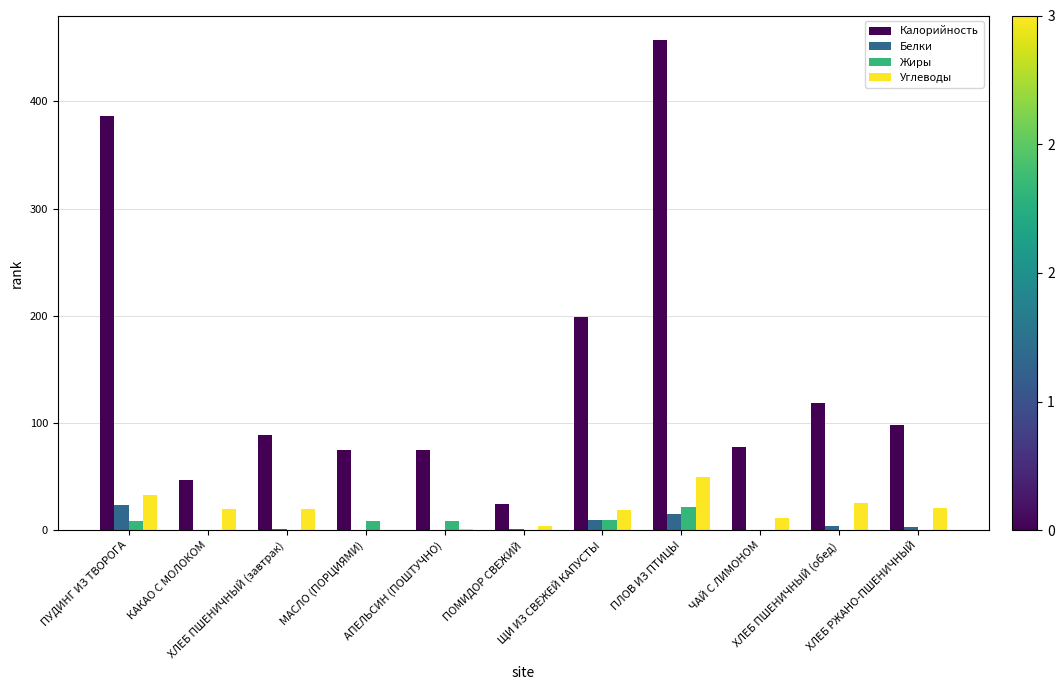

Between ЩИ ИЗ СВЕЖЕЙ КАПУСТЫ and ХЛЕБ РЖАНО-ПШЕНИЧНЫЙ, which series saw the biggest shift?

Калорийность